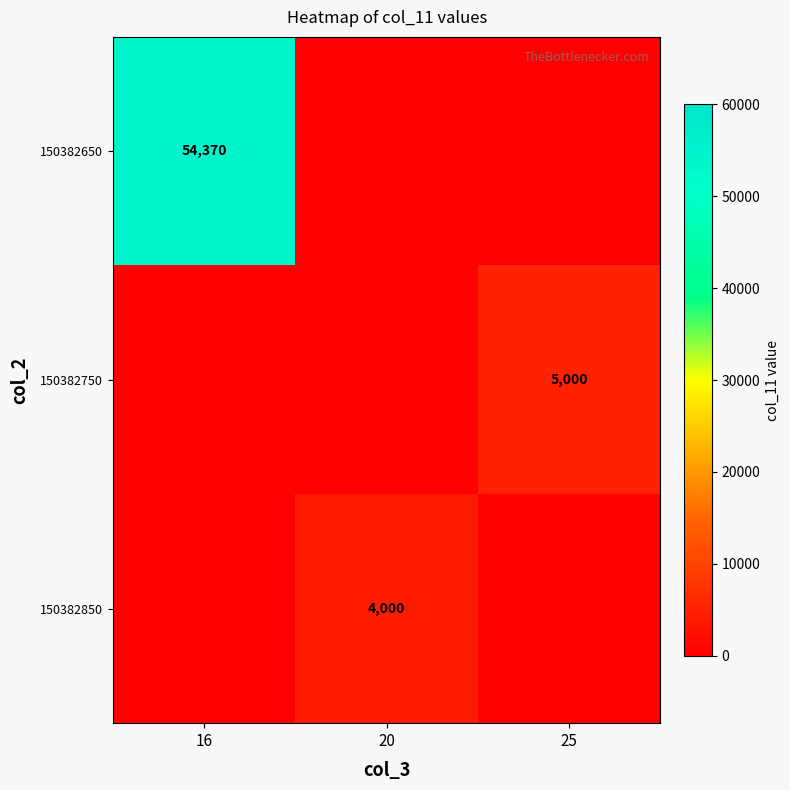

At how many categories does at least one series exceed 24531?

1